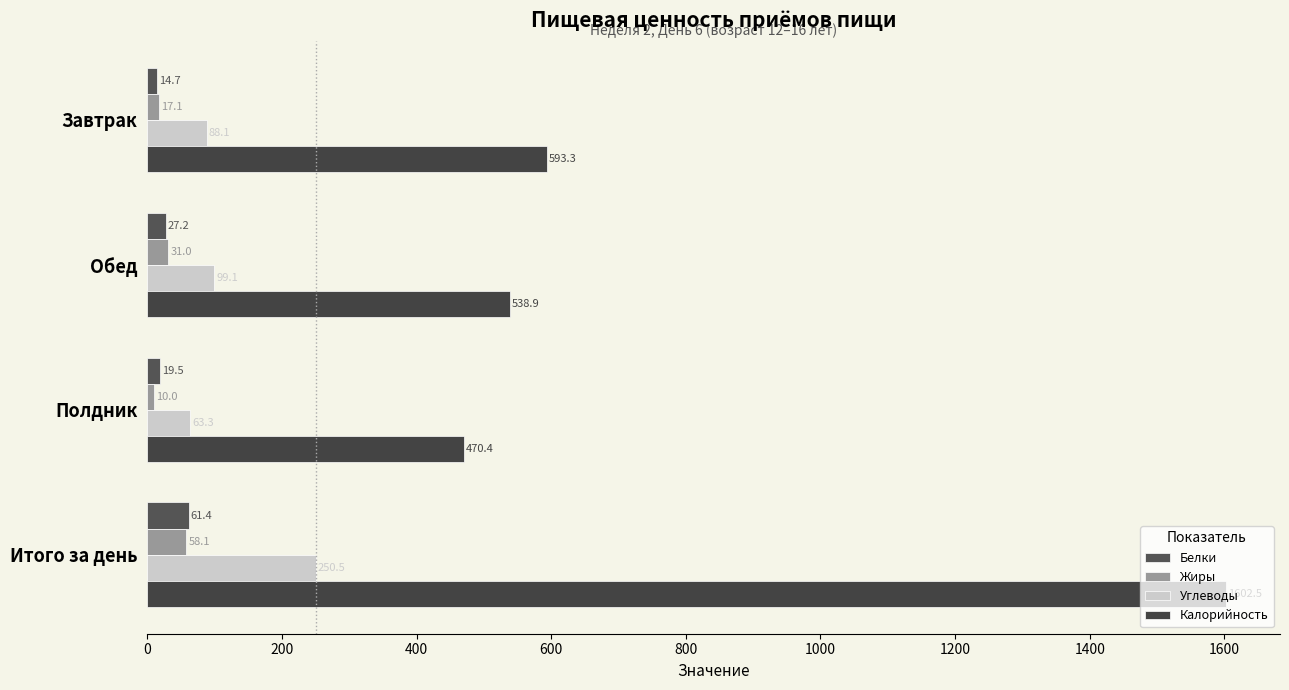

What is the average value of the Углеводы series?

125.2